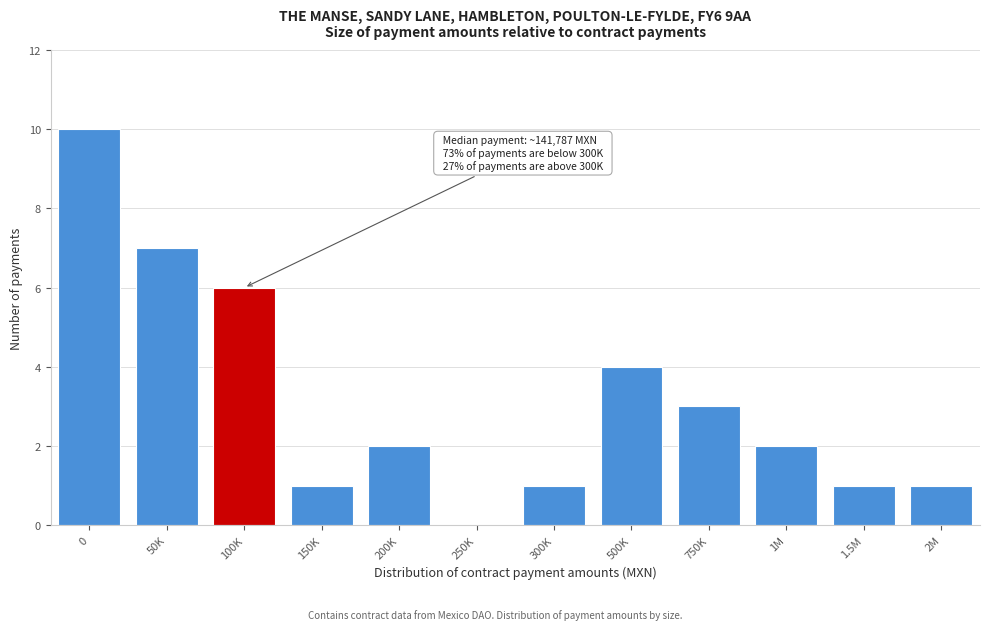

Reading left to right, transcribe all the data shown in this chart.

0=10	50K=7	100K=6	150K=1	200K=2	250K=0	300K=1	500K=4	750K=3	1M=2	1.5M=1	2M=1